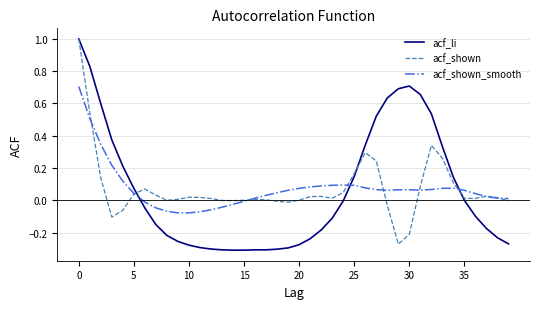

Does the chart display data point markers on the line(s)?

No